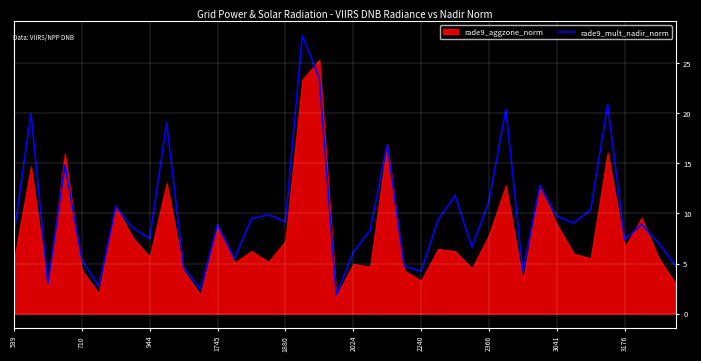

What is the maximum value for rade9_mult_nadir_norm?

27.8